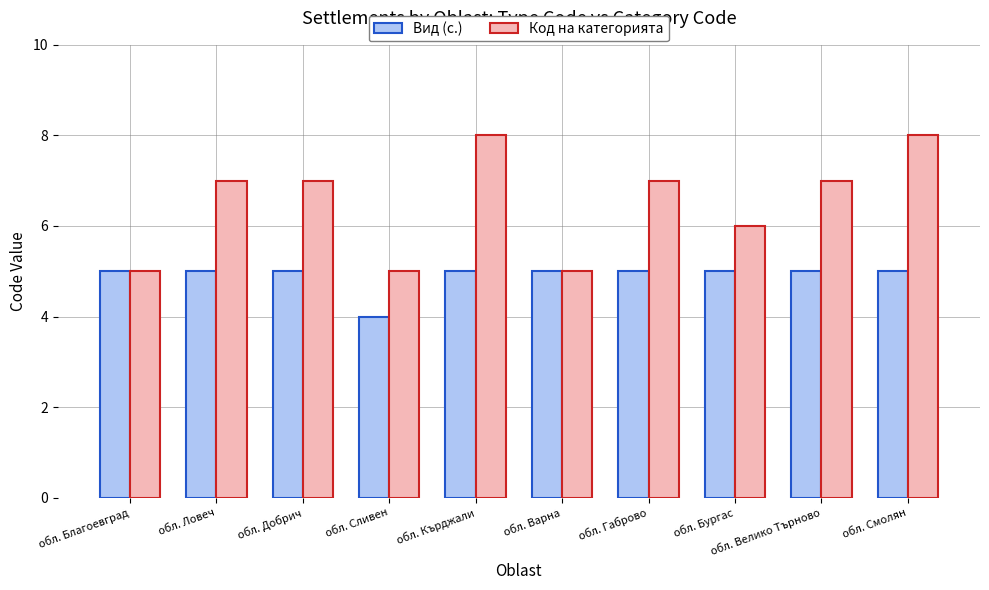

What are all the series names shown in the legend?

Вид (с.), Код на категорията